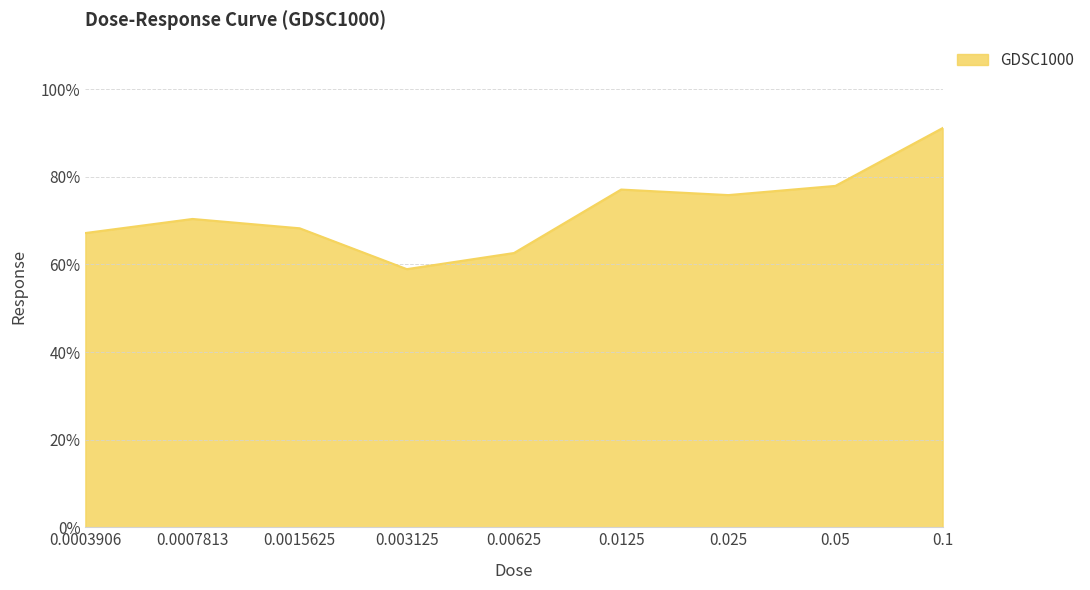

What is the difference between the maximum and minimum values?

32.2